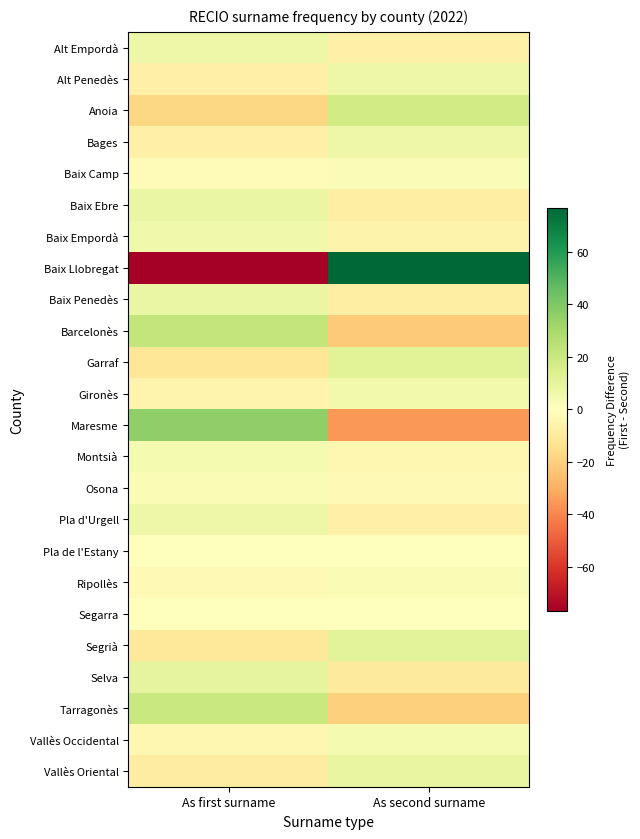

Which has a higher value, As second surname or As first surname?

As first surname